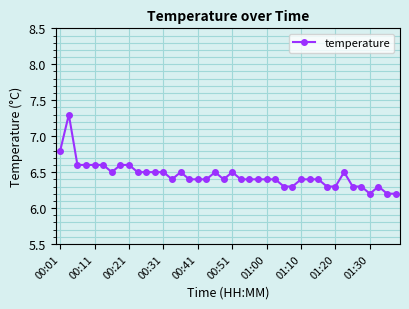

What is the smallest value displayed?

6.2